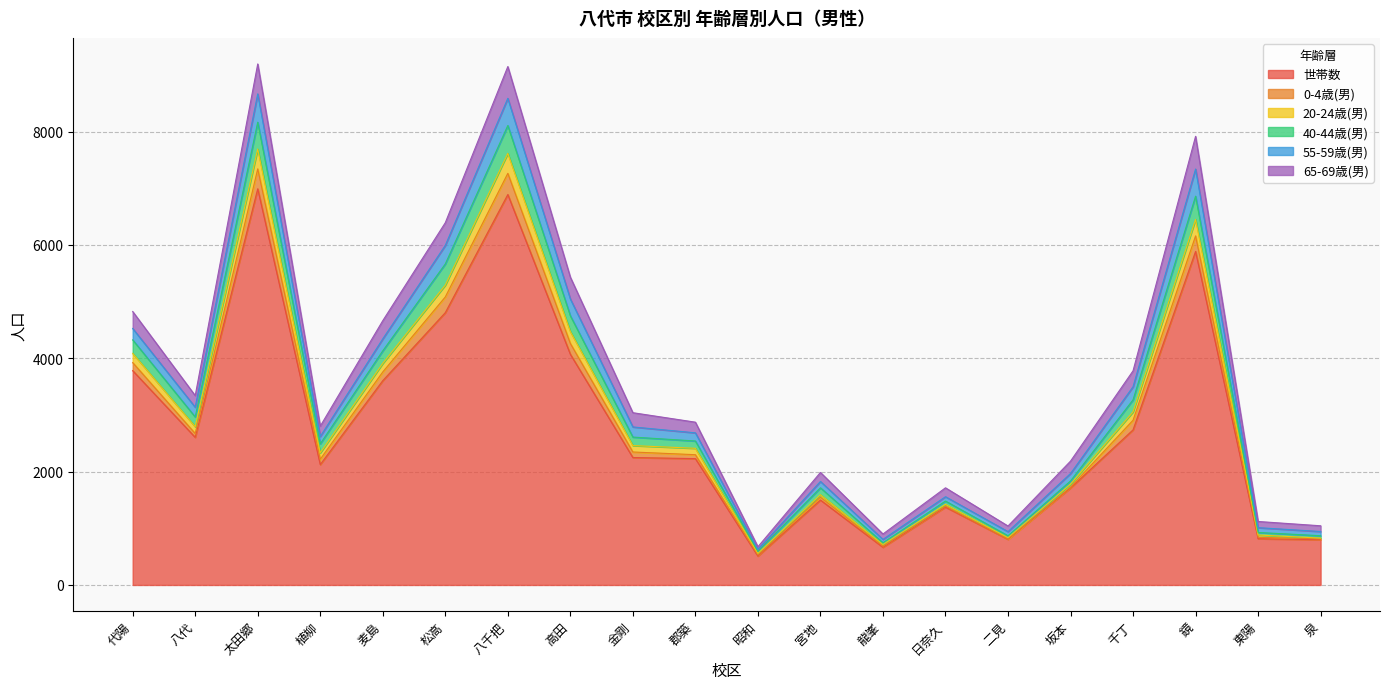

True or false: 世帯数 has a value of 805 at 二見.

True